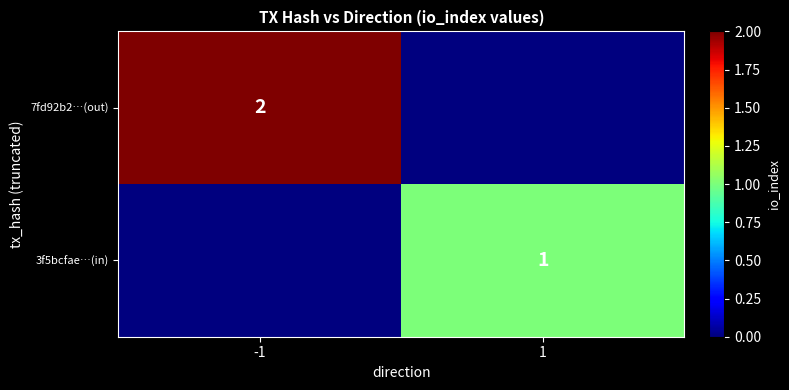

The 7fd92b2…(out) series shows 2 at -1. True or false?

True